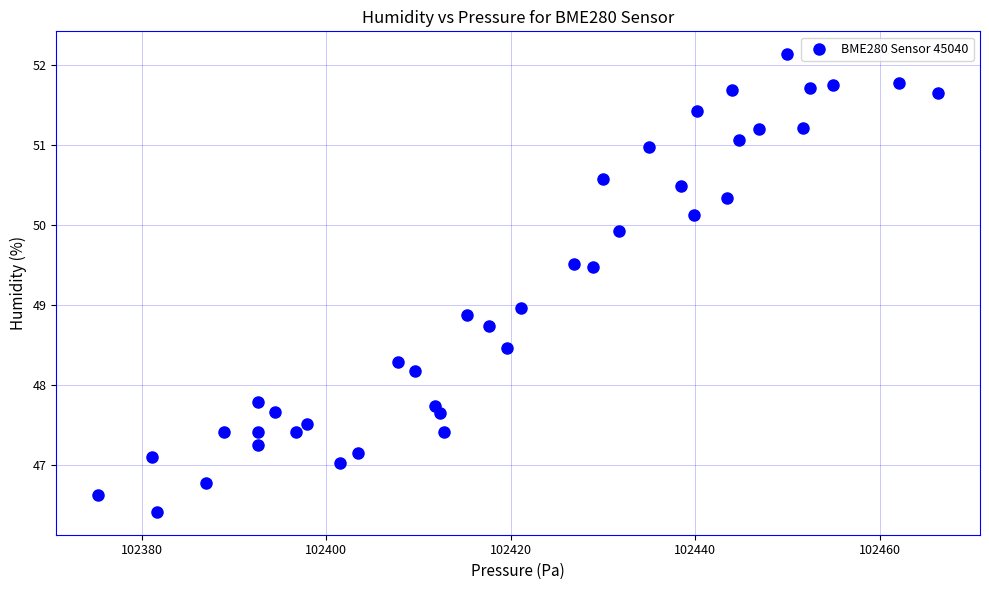

What is the range of Y values (max minus min)?

5.7